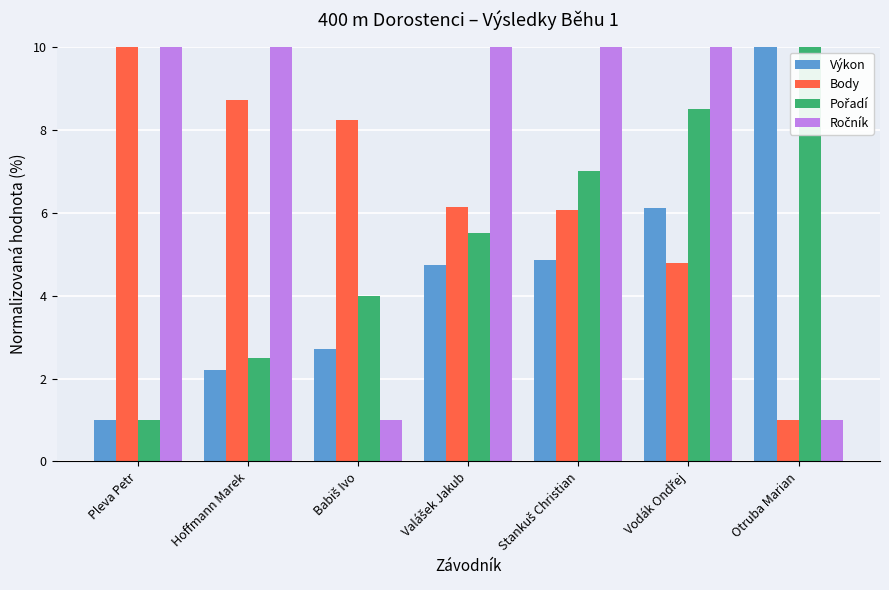

How many bars are there in each group?

4